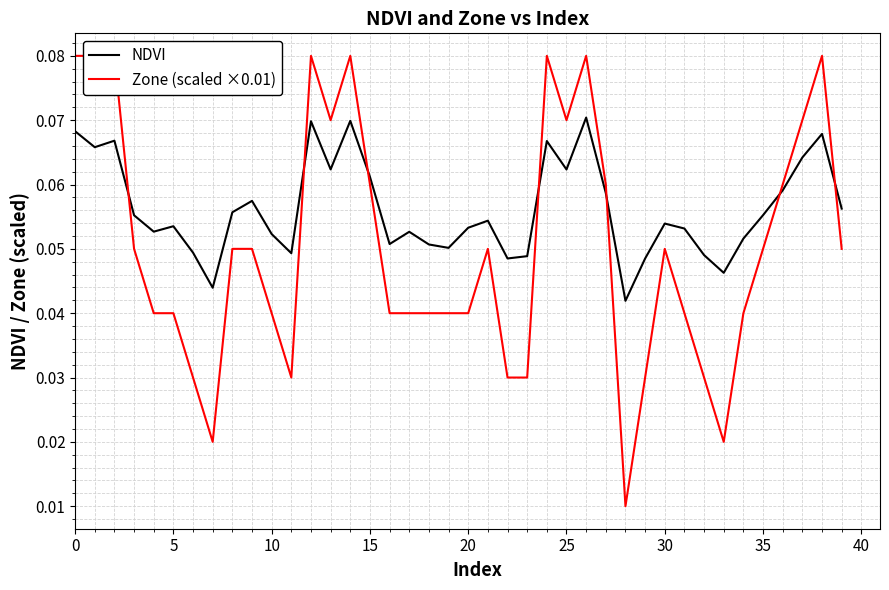

How many lines are shown in the chart?

2